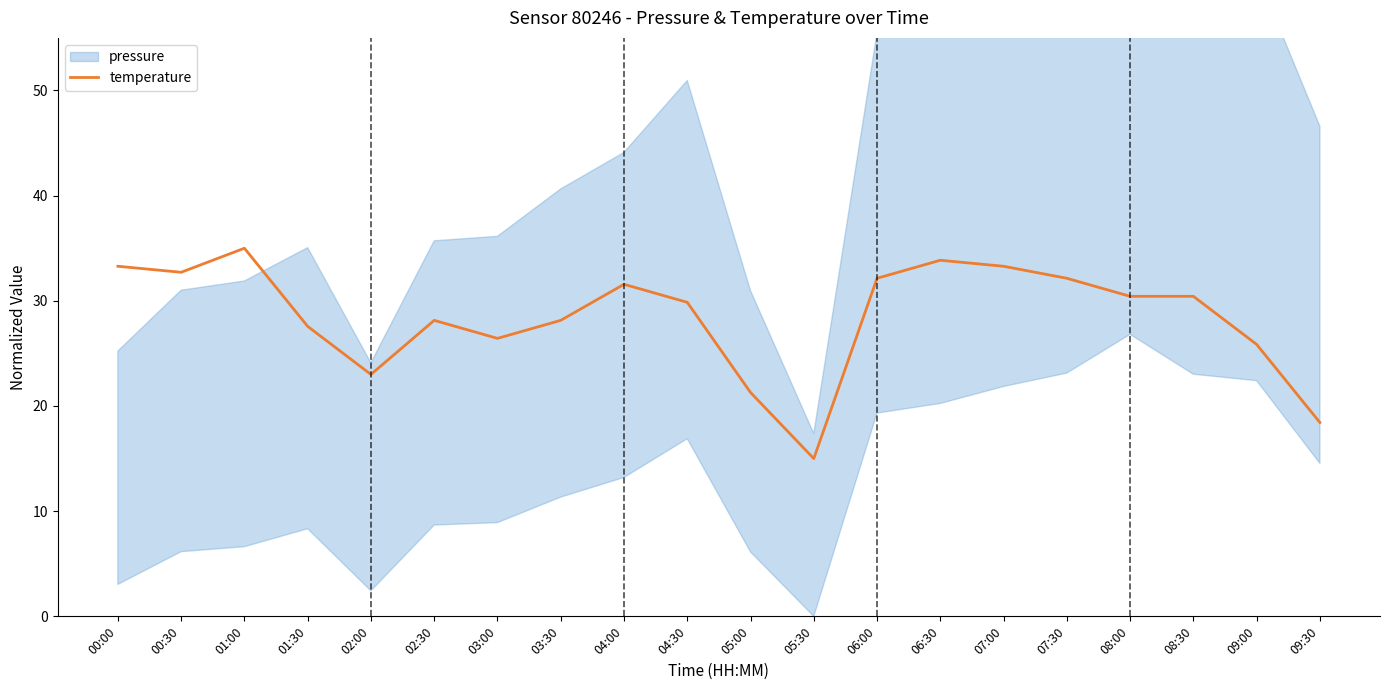

Reading right to left, list all the values displayed in this chart.

09:30=18.4	09:00=25.9	08:30=30.4	08:00=30.4	07:30=32.1	07:00=33.3	06:30=33.9	06:00=32.1	05:30=15.0	05:00=21.3	04:30=29.9	04:00=31.6	03:30=28.1	03:00=26.4	02:30=28.1	02:00=23.0	01:30=27.6	01:00=35.0	00:30=32.7	00:00=33.3